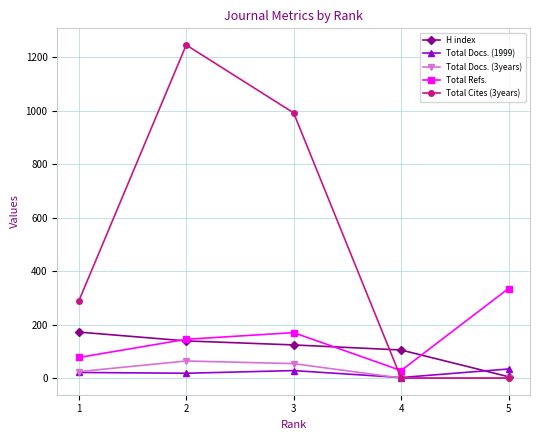

What is the spread (max minus min) of values at 3?

964